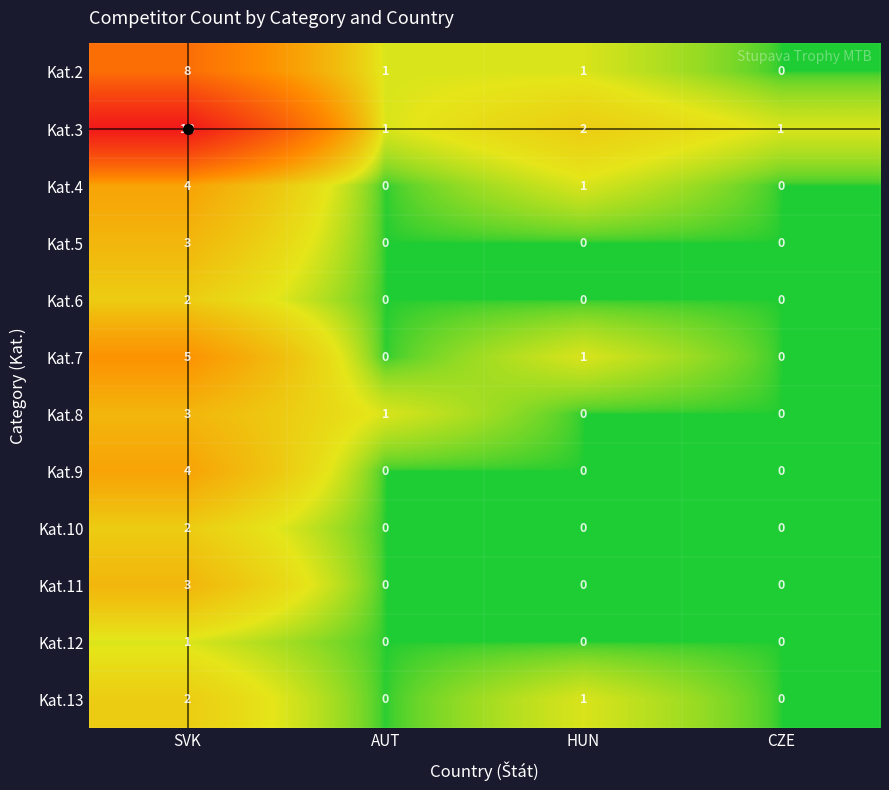

At which label does Kat.2 first exceed 1?

SVK